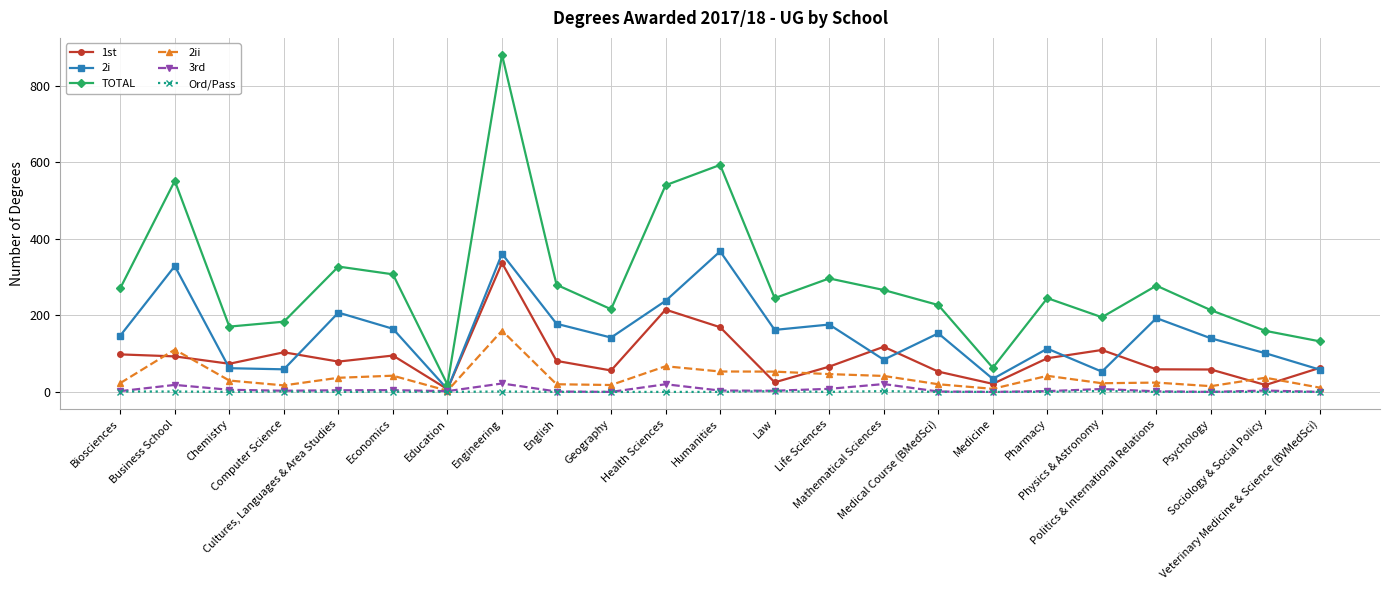

What are all the series names shown in the legend?

1st, 2i, TOTAL, 2ii, 3rd, Ord/Pass